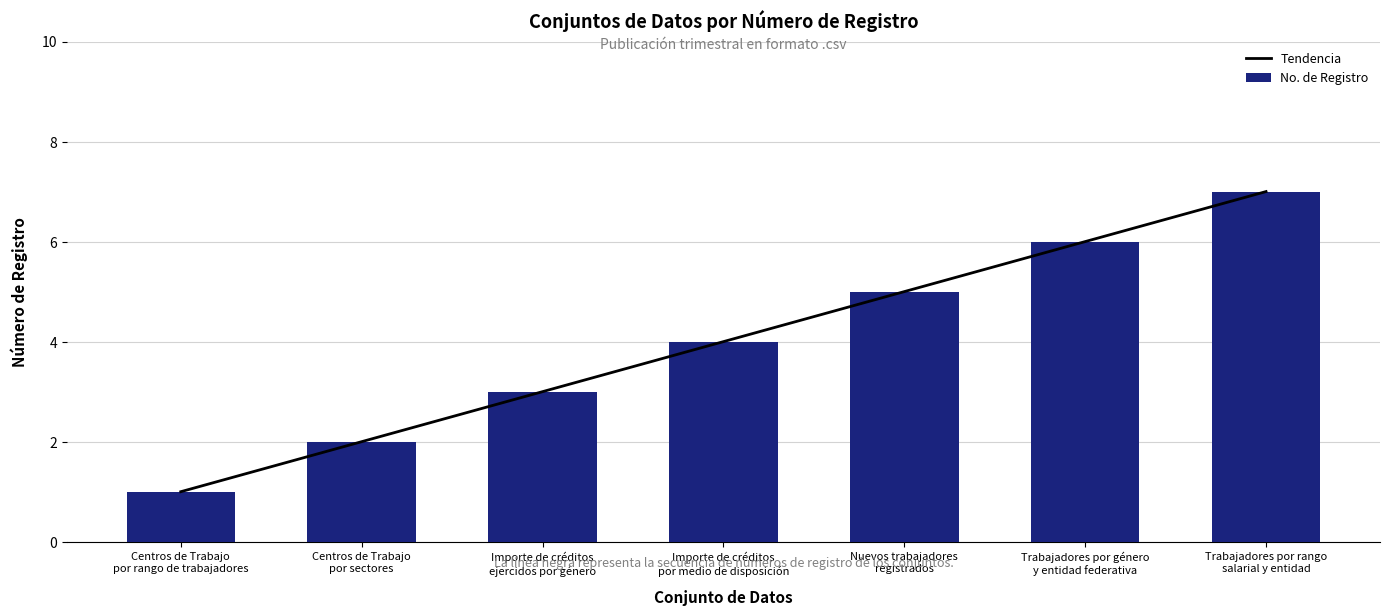

Count the Tendencia values in the range 2 to 6.

5